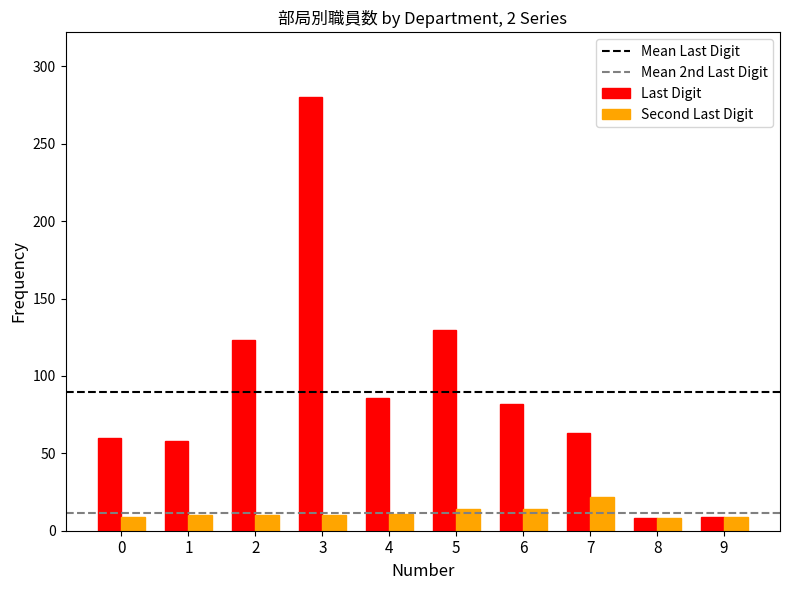

At how many categories does at least one series exceed 144?

1